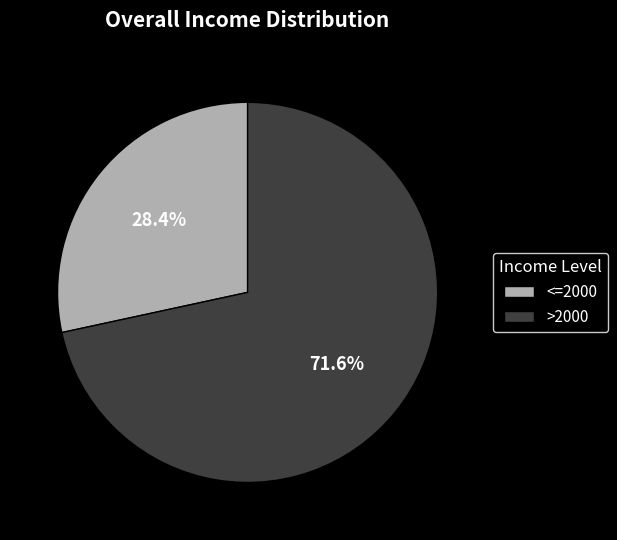

Rank the categories by value from highest to lowest.

>2000, <=2000